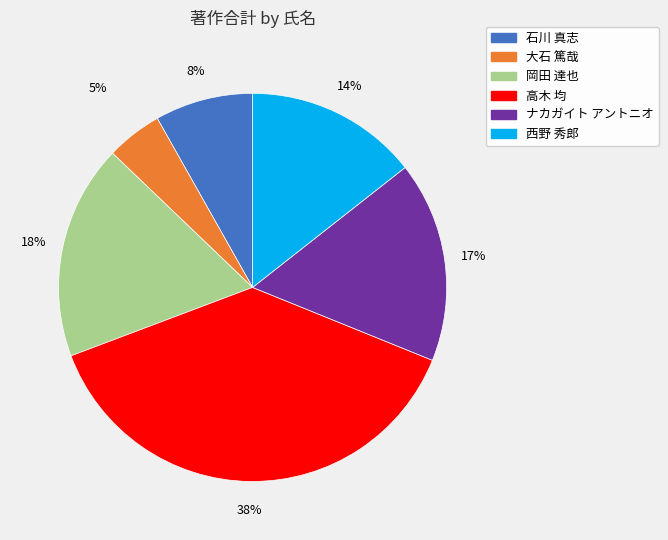

Is there a majority slice in this chart?

No